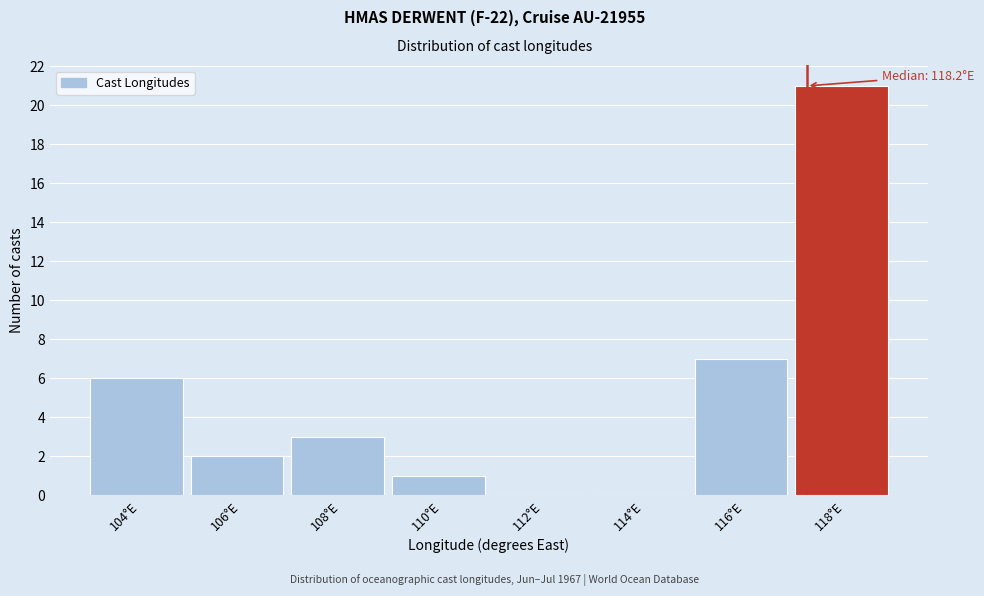

Reading left to right, extract all data points from this chart.

104°E=6	106°E=2	108°E=3	110°E=1	112°E=0	114°E=0	116°E=7	118°E=21